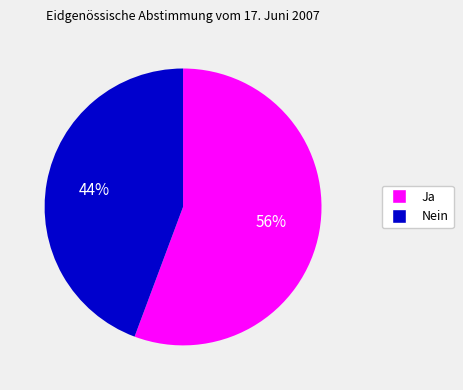

Is there any slice that represents more than half of the pie?

Yes